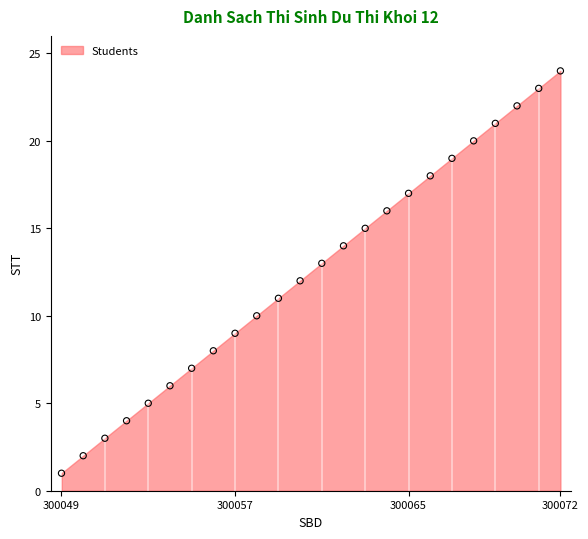

What is the range of Y values (max minus min)?

23